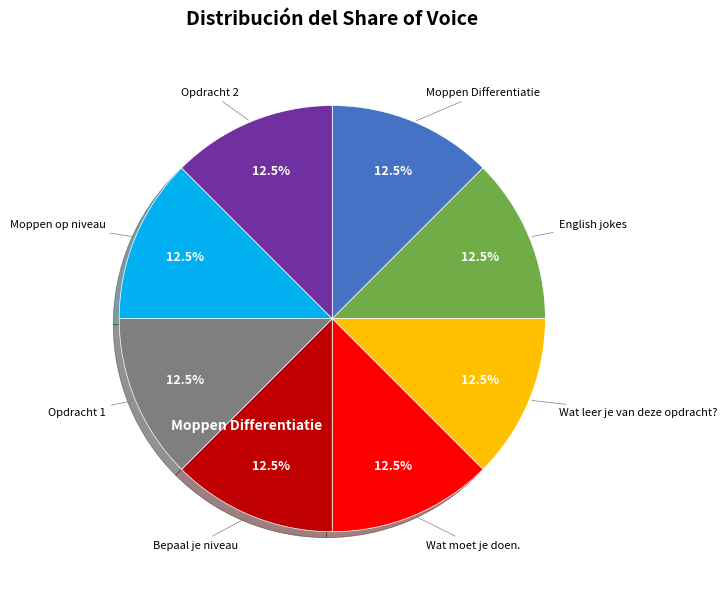

What is the ratio of the value at Opdracht 2 to the value at Bepaal je niveau?

1.0